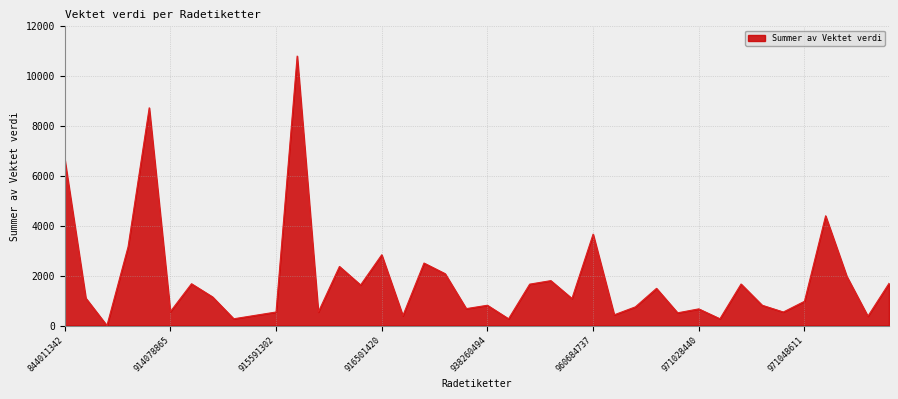

How many distinct data groups are displayed?

1